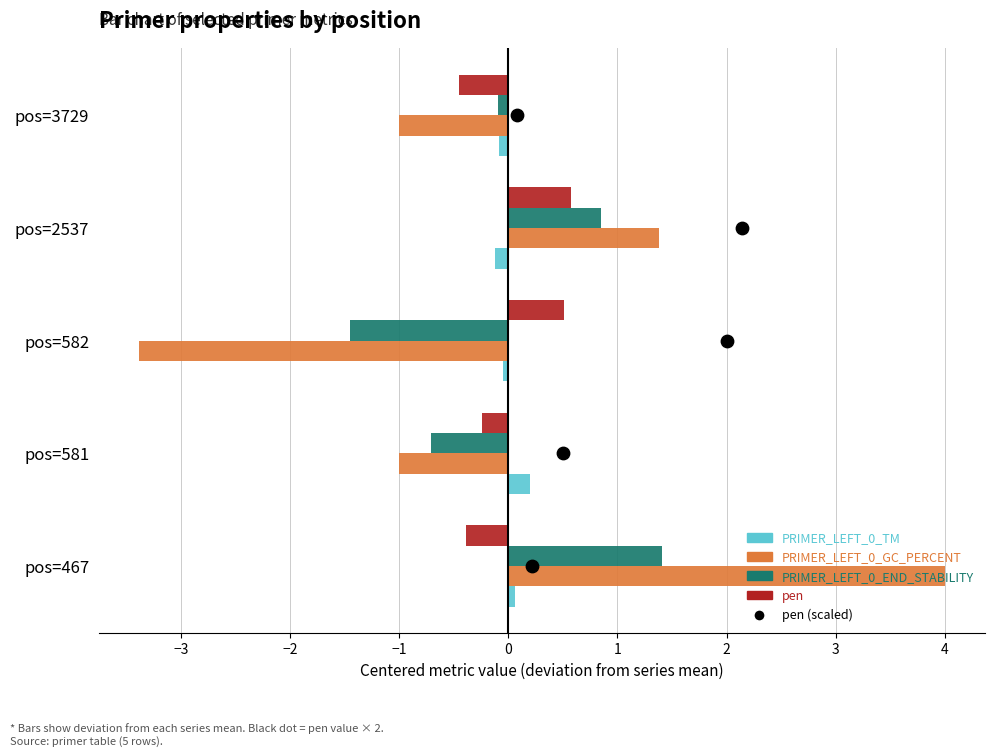

What are all the series names shown in the legend?

PRIMER_LEFT_0_TM, PRIMER_LEFT_0_GC_PERCENT, PRIMER_LEFT_0_END_STABILITY, pen, pen (scaled)